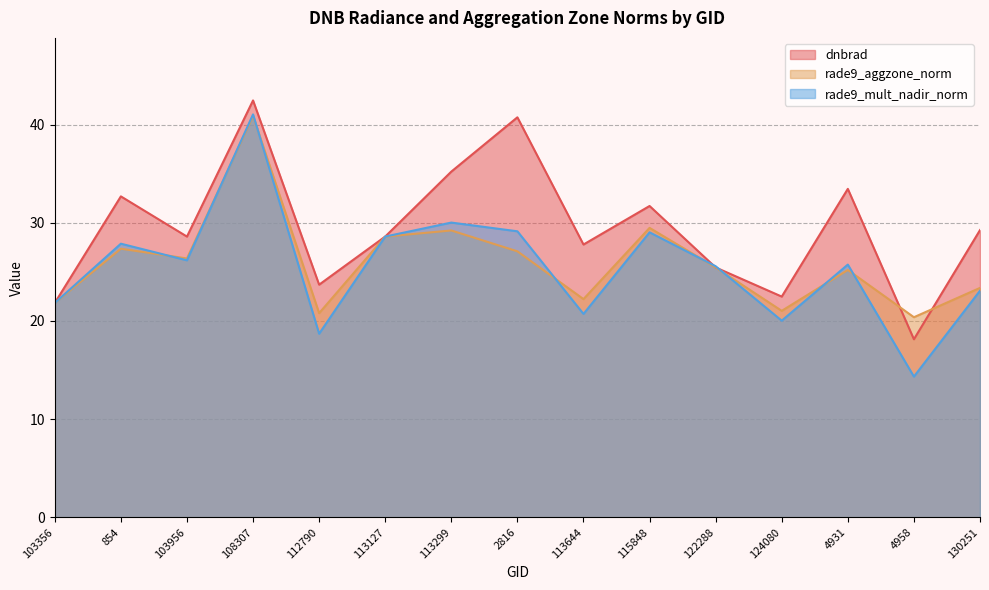

Between 2816 and 4931, which series saw the biggest shift?

dnbrad